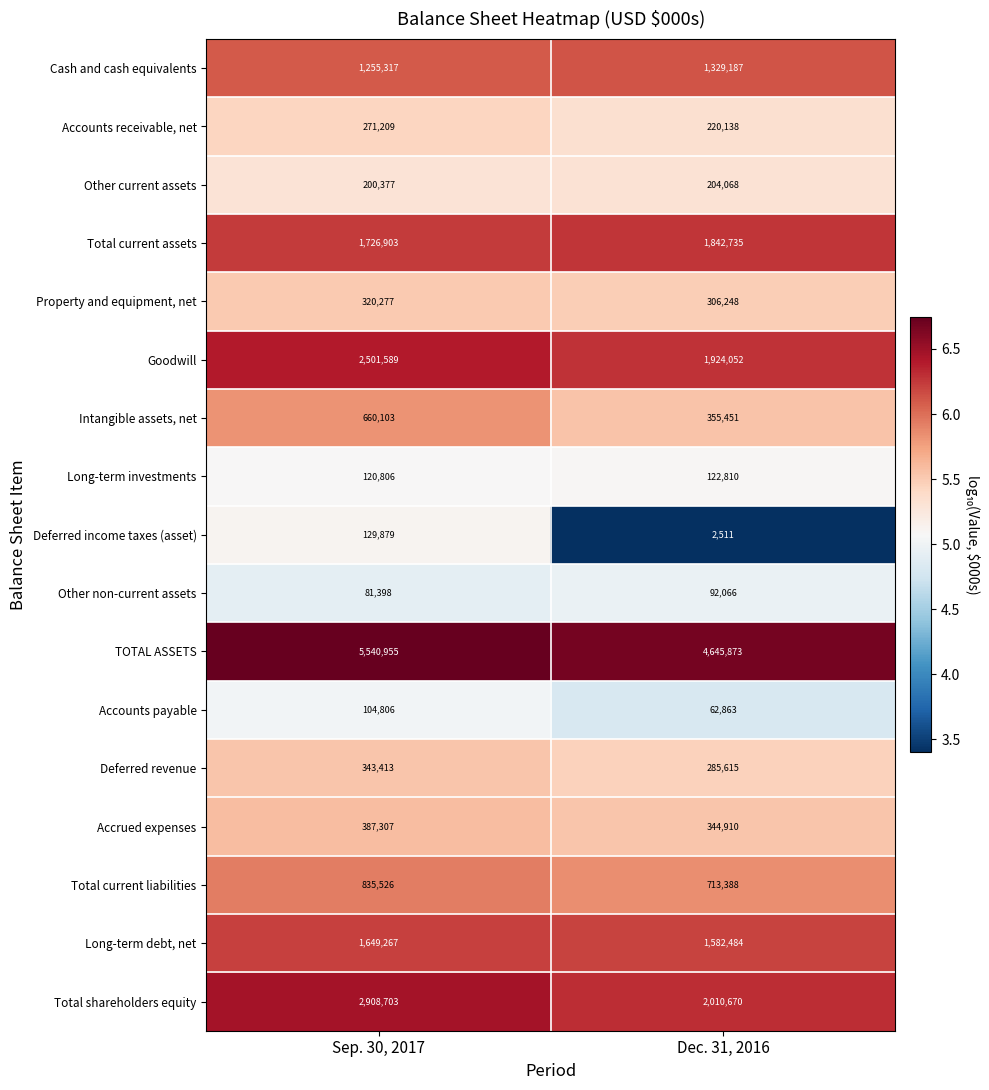

What is the highest value of the Property and equipment, net series?

320277